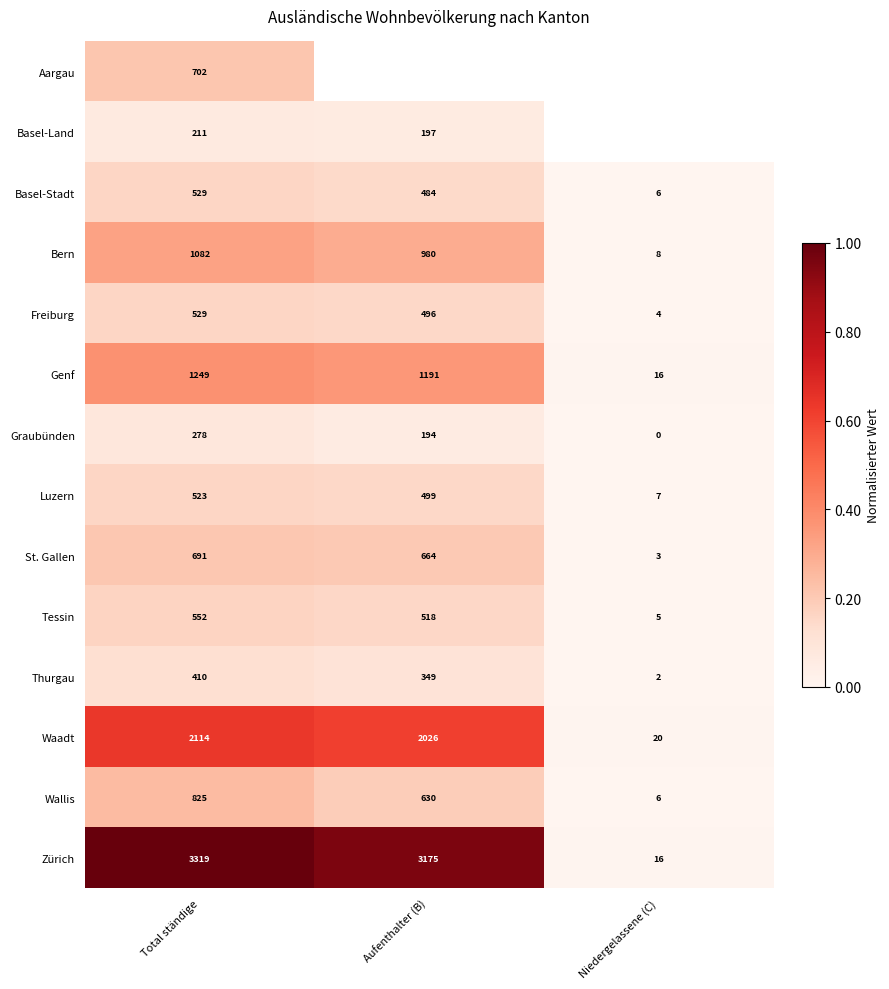

Which category has the highest value in the Thurgau series?

Total ständige